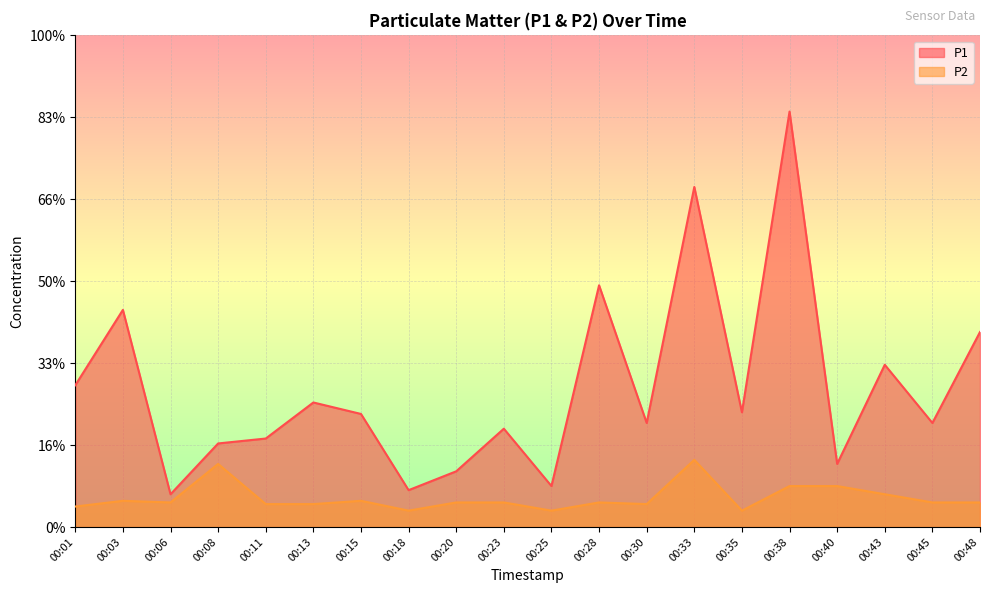

What is the spread (max minus min) of values at 00:18?

0.2